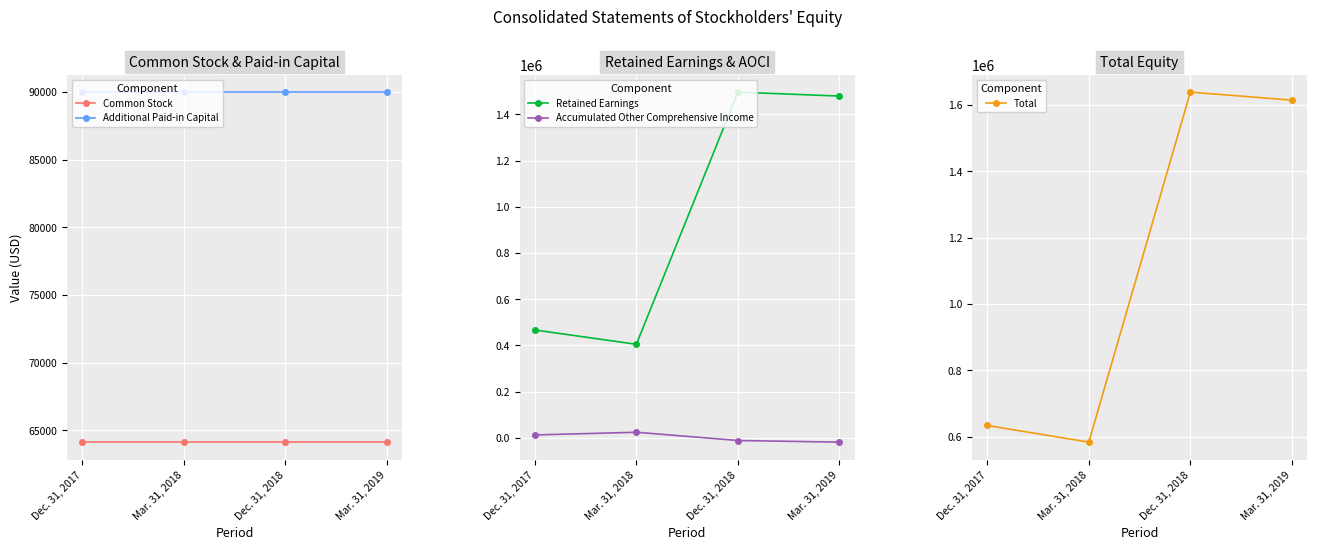

At Mar. 31, 2019, list the series in order from largest to smallest.

Total, Retained Earnings, Additional Paid-in Capital, Common Stock, Accumulated Other Comprehensive Income